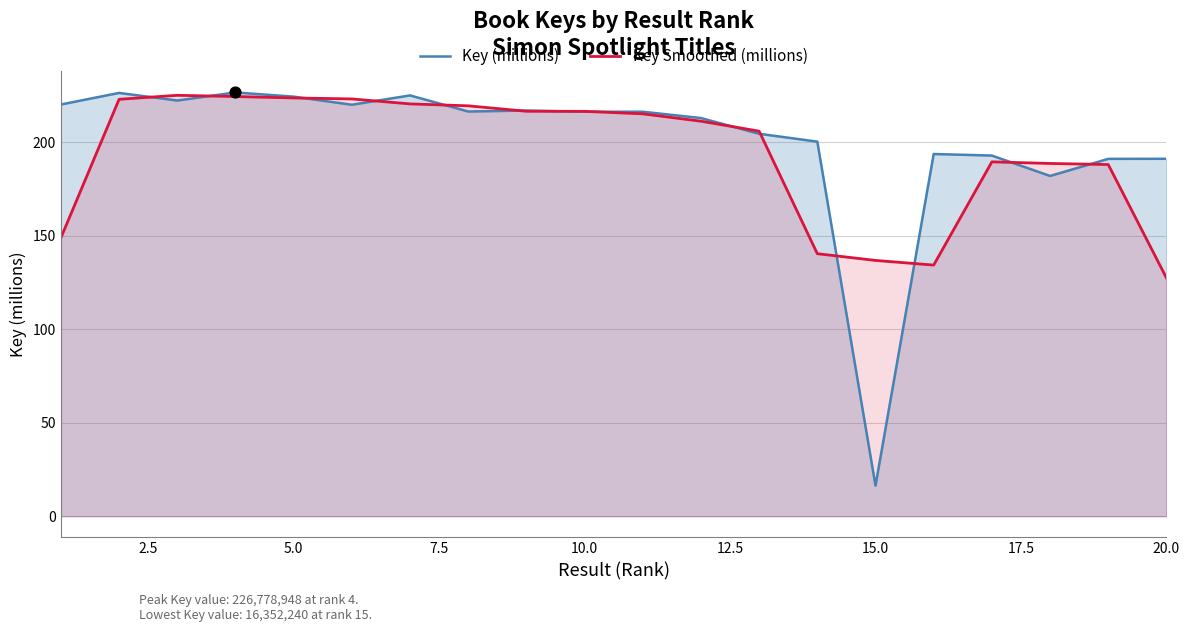

What are all the series names shown in the legend?

Key (millions), Key Smoothed (millions)